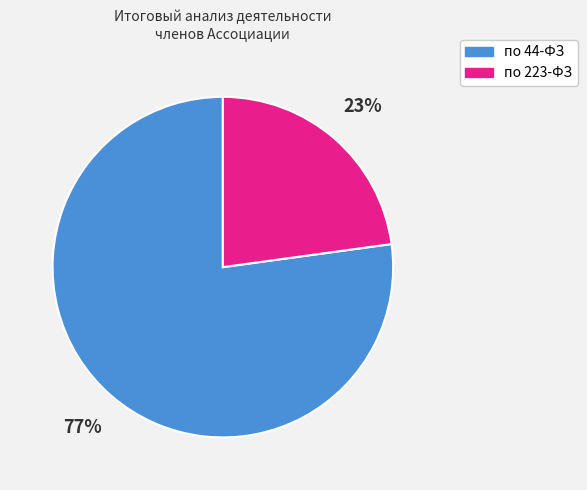

Rank the categories by value from lowest to highest.

по 223-ФЗ, по 44-ФЗ